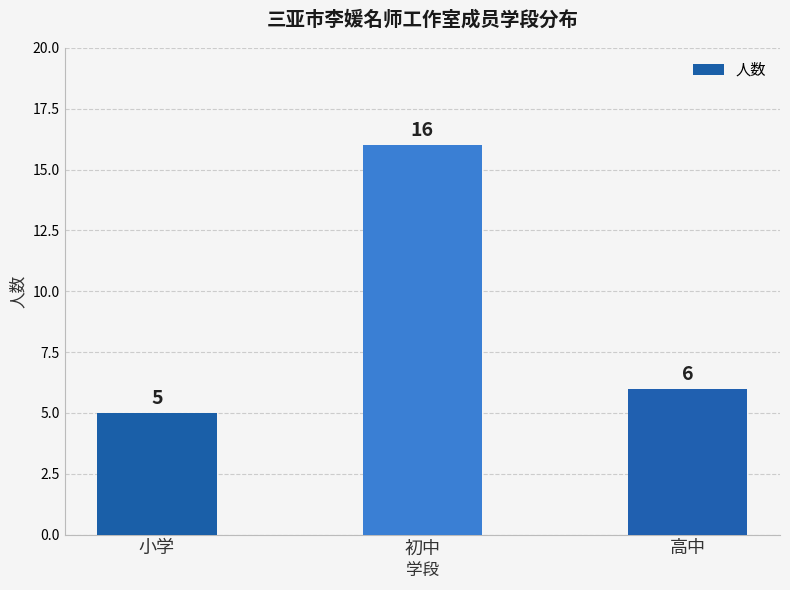

What is the change in value from 小学 to 高中?

+1